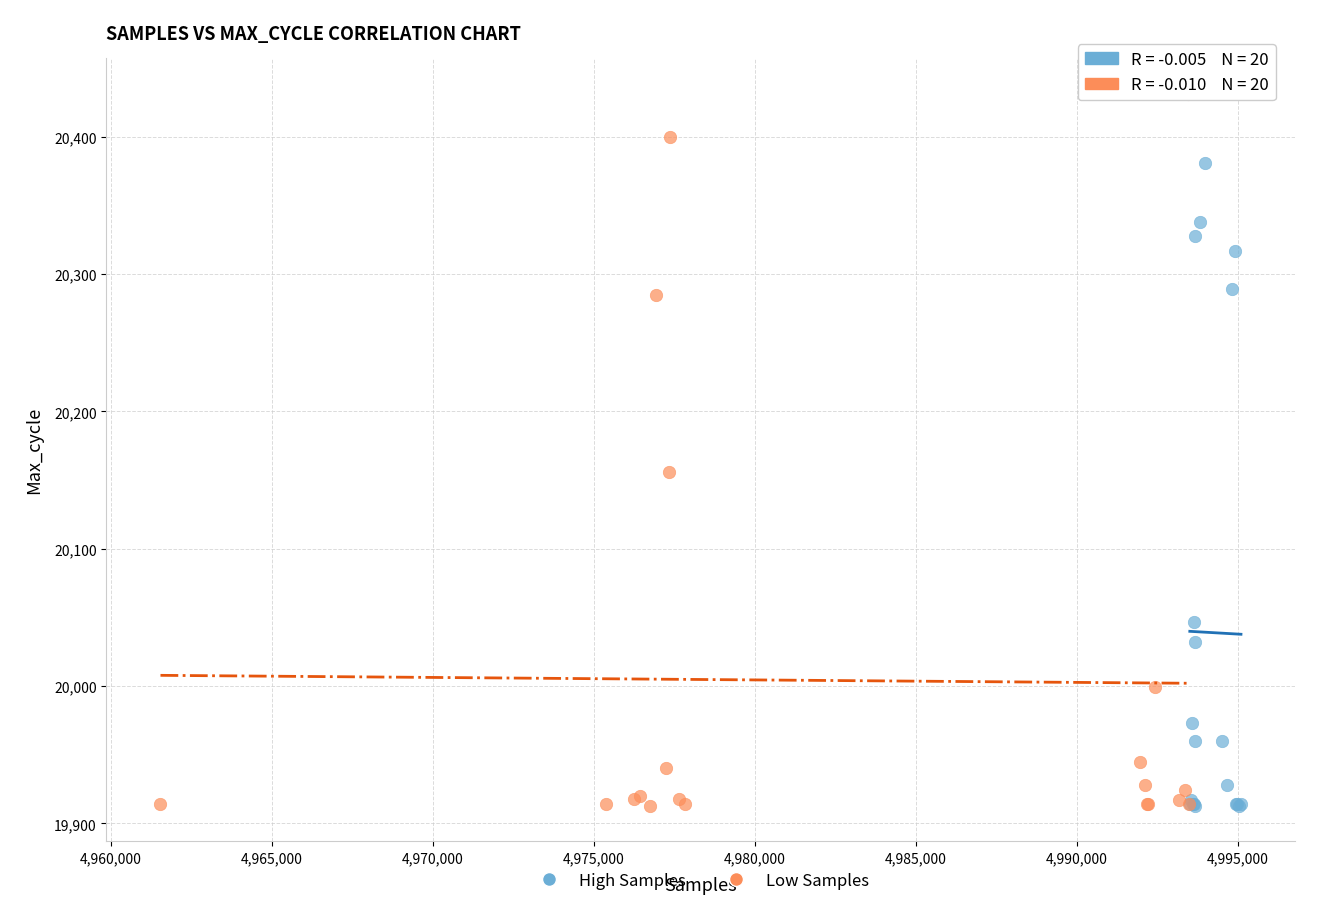

Which series contains the highest Y value?

Low Samples